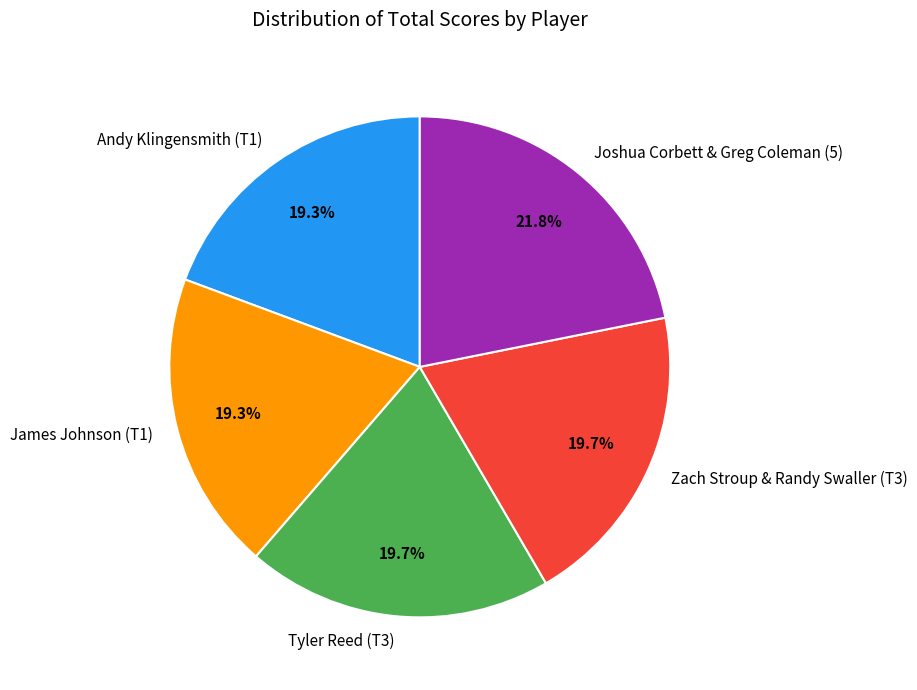

Which slice is the largest?

Joshua Corbett & Greg Coleman (5)